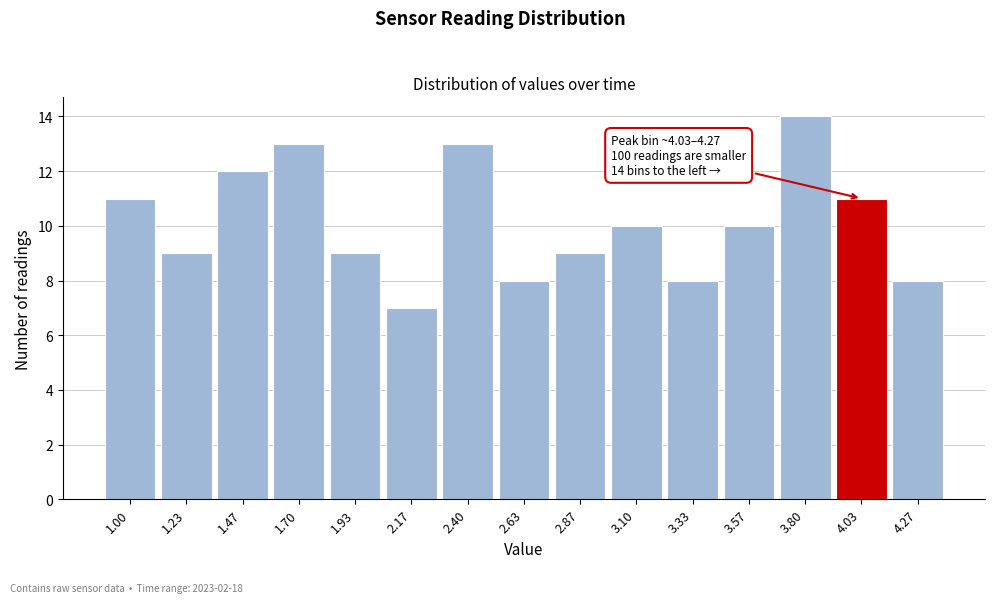

Reading left to right, transcribe all the data shown in this chart.

11	9	12	13	9	7	13	8	9	10	8	10	14	11	8